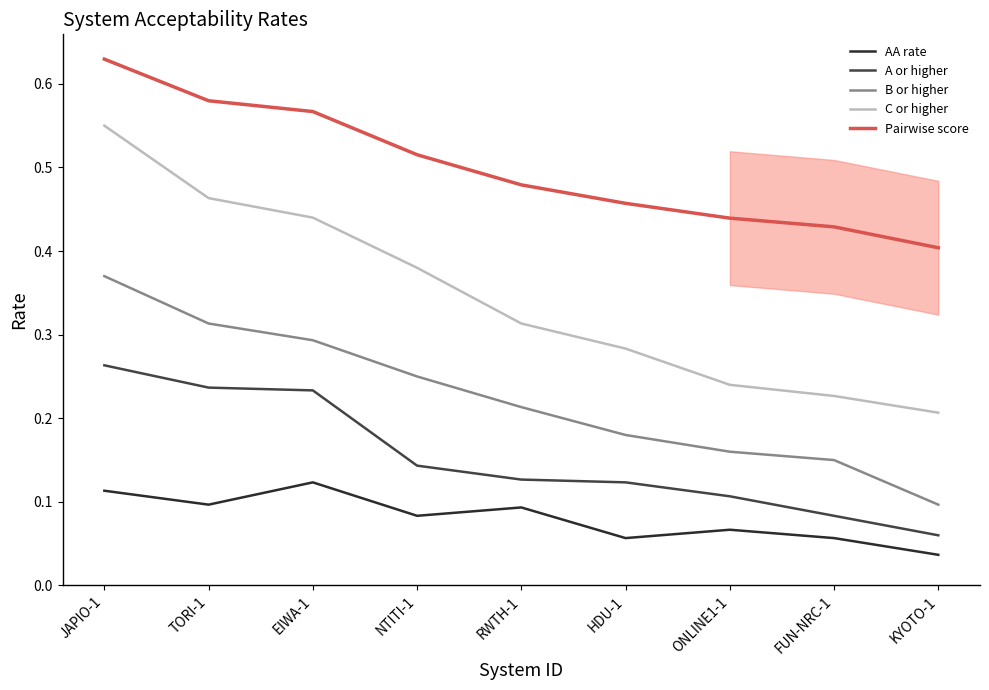

How many distinct data groups are displayed?

5